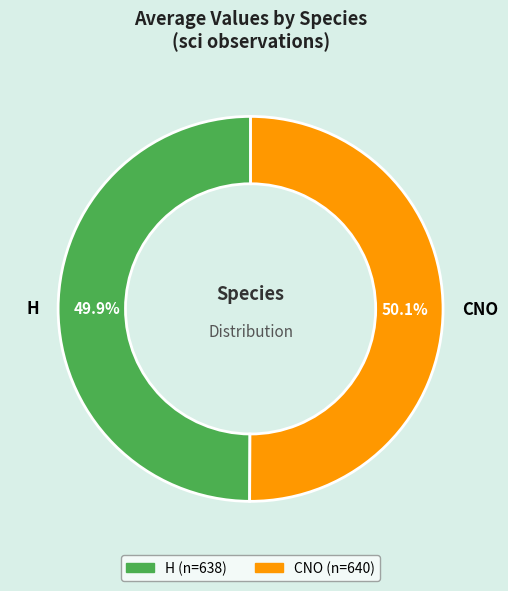

To the nearest percent, what portion does CNO represent?

50%